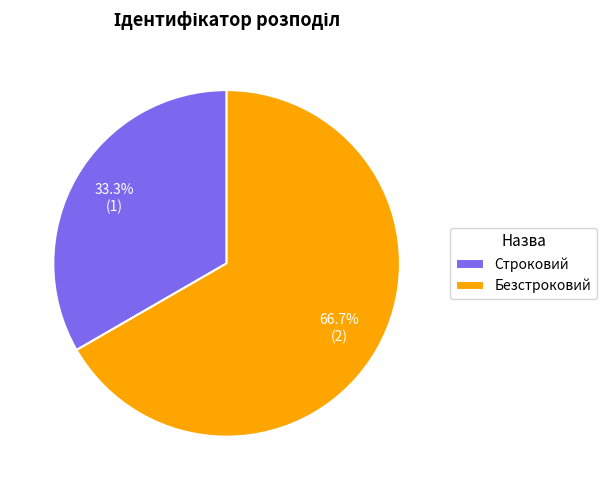

Count the number of slices in the pie.

2